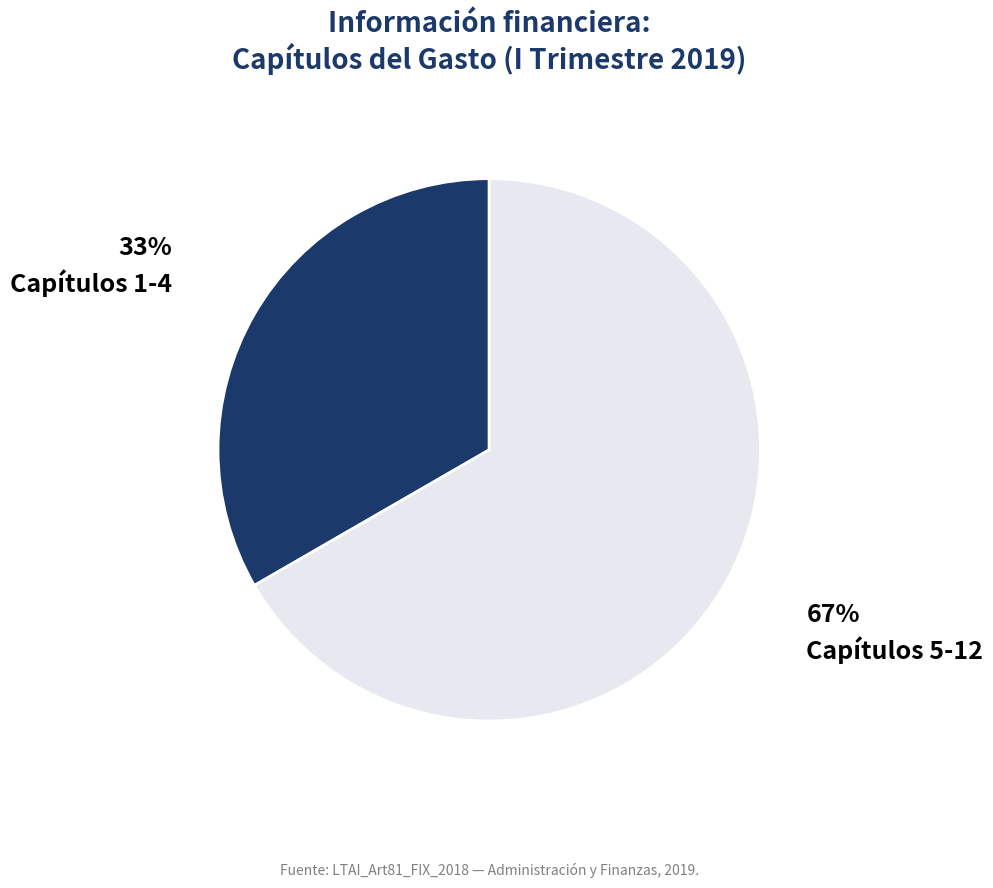

Combined, do Capítulos 5-12 and Capítulos 1-4 account for over 50%?

Yes